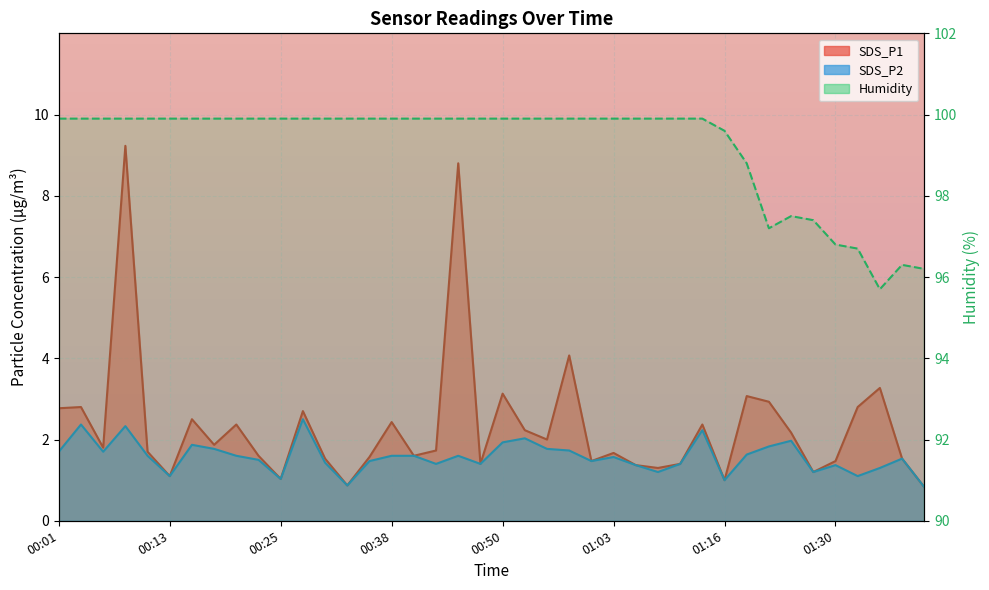

Between 00:13 and 19, which is larger?

00:13